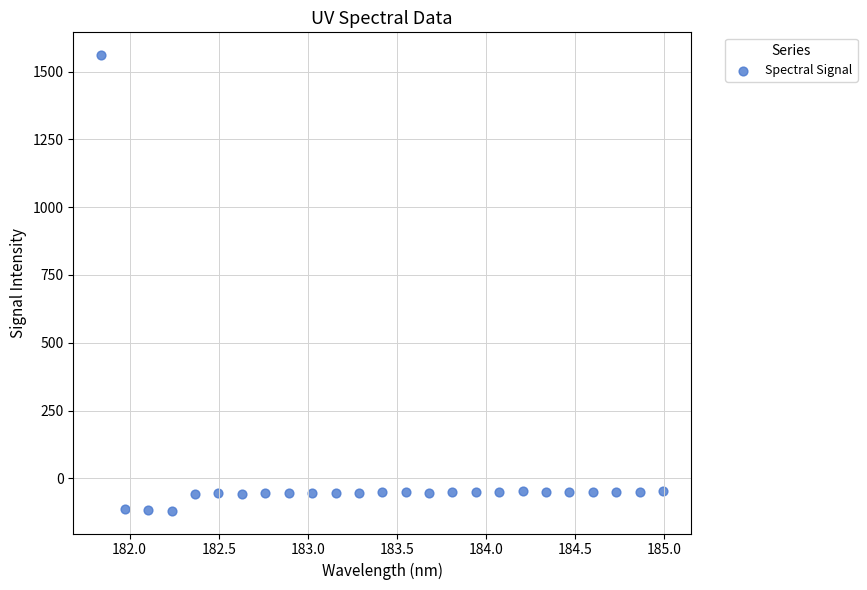

What is the range of X values (max minus min)?

3.1